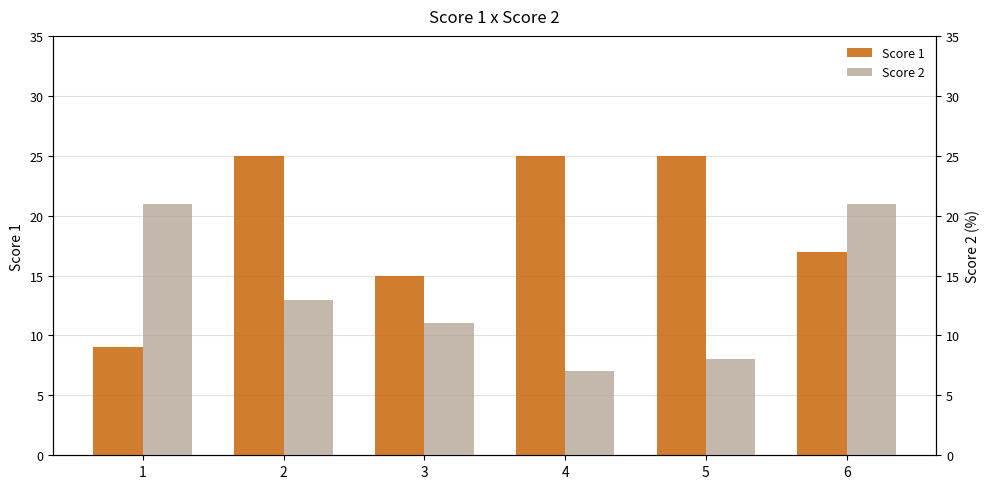

Is it true that Score 2 equals 12 at 6?

False